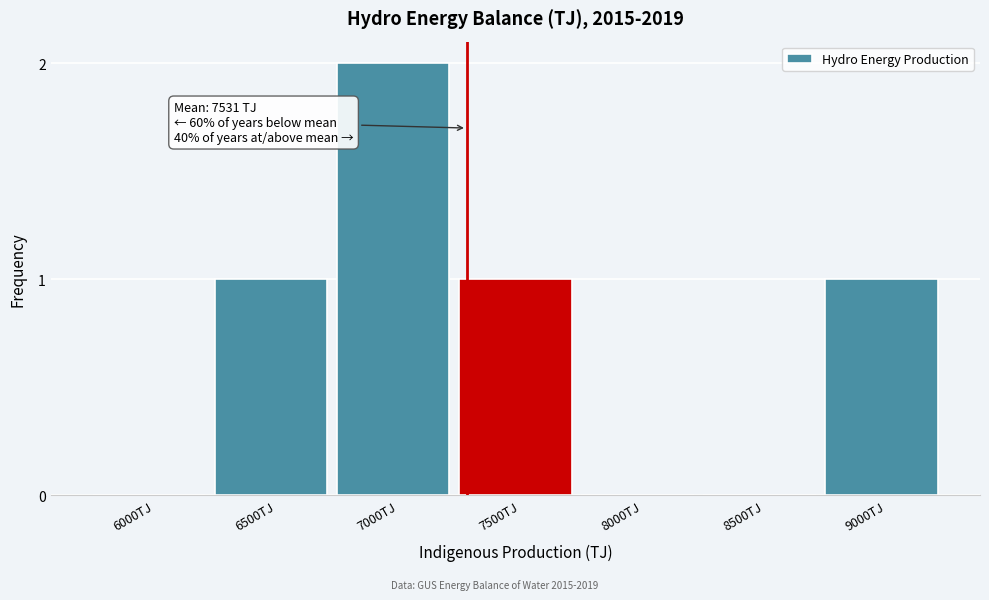

Reading right to left, what are all the values shown in this chart?

9000TJ=1	8500TJ=0	8000TJ=0	7500TJ=1	7000TJ=2	6500TJ=1	6000TJ=0